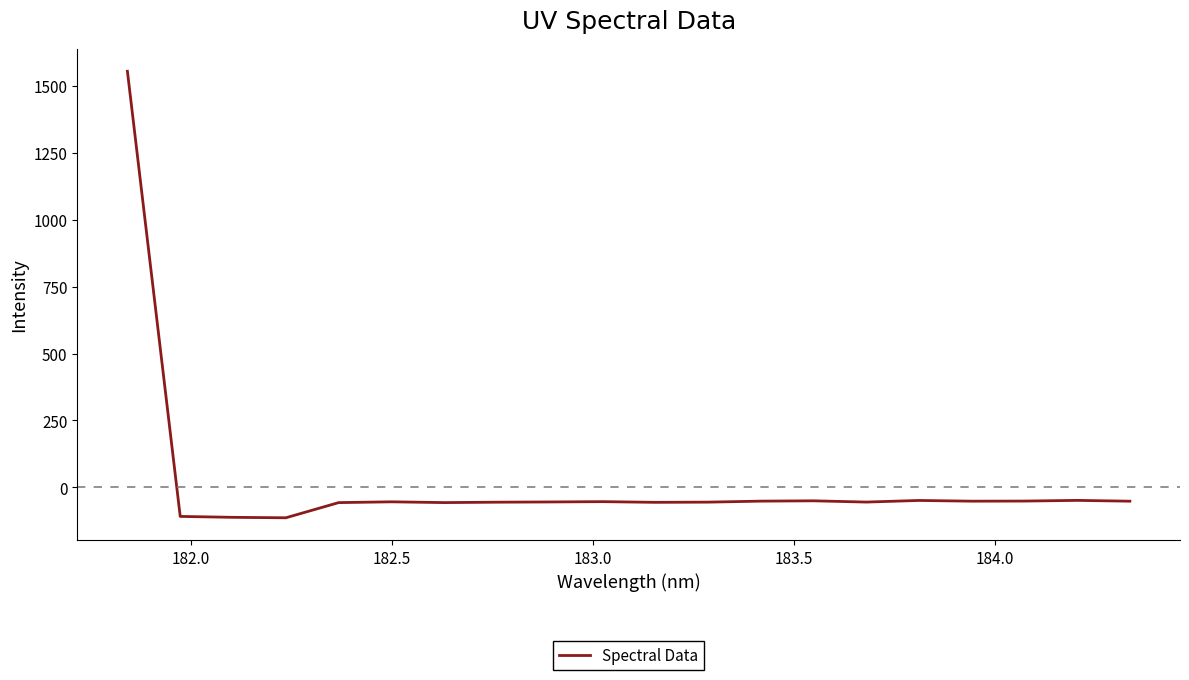

How many values are below zero?

19